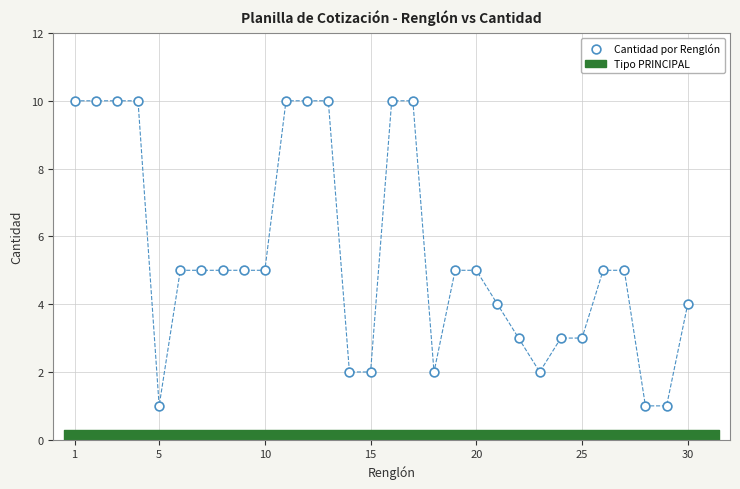

What is the range of Y values (max minus min)?

9